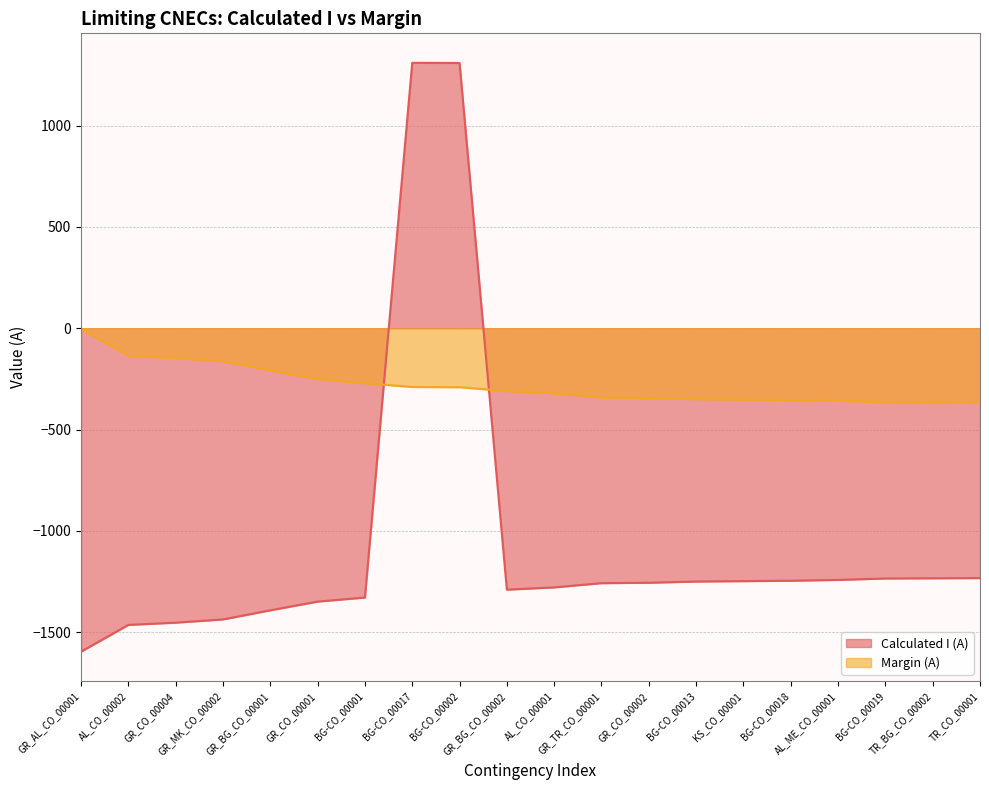

Reading left to right, transcribe all the data shown in this chart.

Calculated I (A): GR_AL_CO_00001=-1596	AL_CO_00002=-1464	GR_CO_00004=-1453	GR_MK_CO_00002=-1437	GR_BG_CO_00001=-1392	GR_CO_00001=-1349	BG-CO_00001=-1329	BG-CO_00017=1310	BG-CO_00002=1309	GR_BG_CO_00002=-1290	AL_CO_00001=-1279	GR_TR_CO_00001=-1258	GR_CO_00002=-1256	BG-CO_00013=-1250	KS_CO_00001=-1248	BG-CO_00018=-1246	AL_ME_CO_00001=-1242	BG-CO_00019=-1235	TR_BG_CO_00002=-1234	TR_CO_00001=-1233
Margin (A): GR_AL_CO_00001=-4	AL_CO_00002=-136	GR_CO_00004=-147	GR_MK_CO_00002=-163	GR_BG_CO_00001=-208	GR_CO_00001=-251	BG-CO_00001=-271	BG-CO_00017=-290	BG-CO_00002=-291	GR_BG_CO_00002=-310	AL_CO_00001=-321	GR_TR_CO_00001=-342	GR_CO_00002=-344	BG-CO_00013=-350	KS_CO_00001=-352	BG-CO_00018=-354	AL_ME_CO_00001=-358	BG-CO_00019=-365	TR_BG_CO_00002=-366	TR_CO_00001=-367